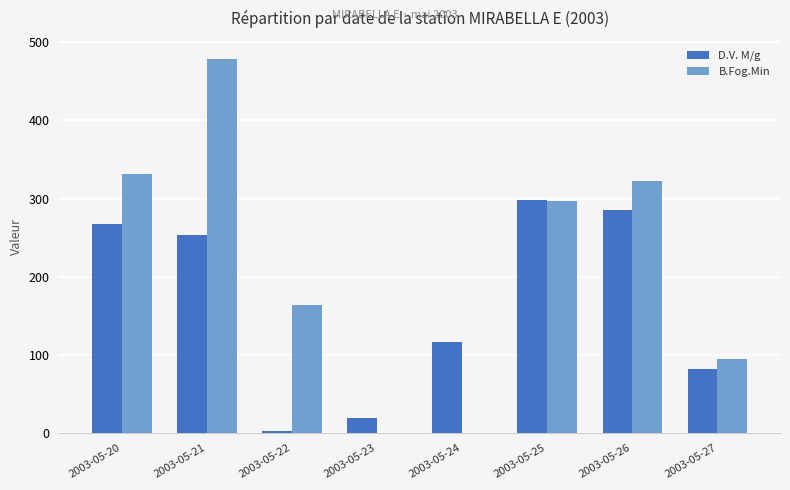

What value does the D.V. M/g series have at 2003-05-26, to the nearest 50?

300